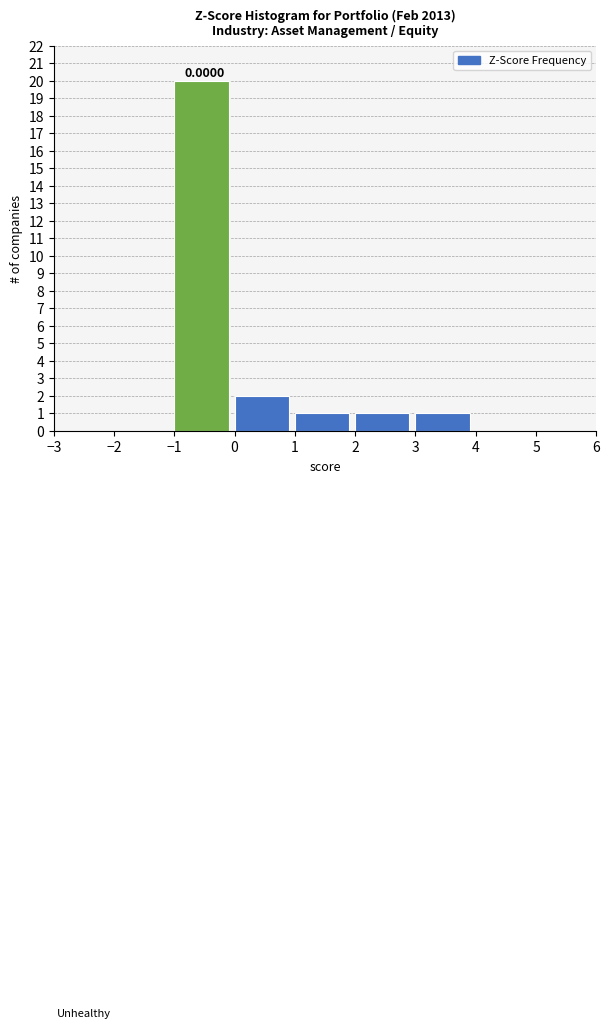

Which range on the x-axis has the tallest bar?

-1 to 0